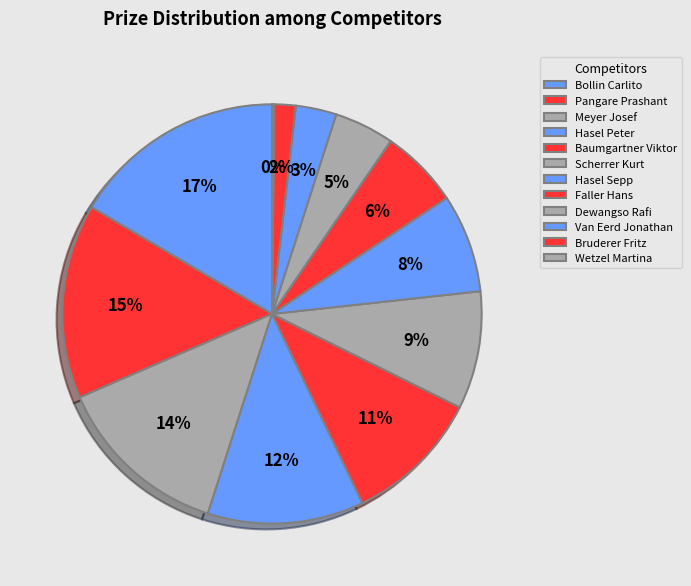

Does Faller Hans represent more than half of the total?

No